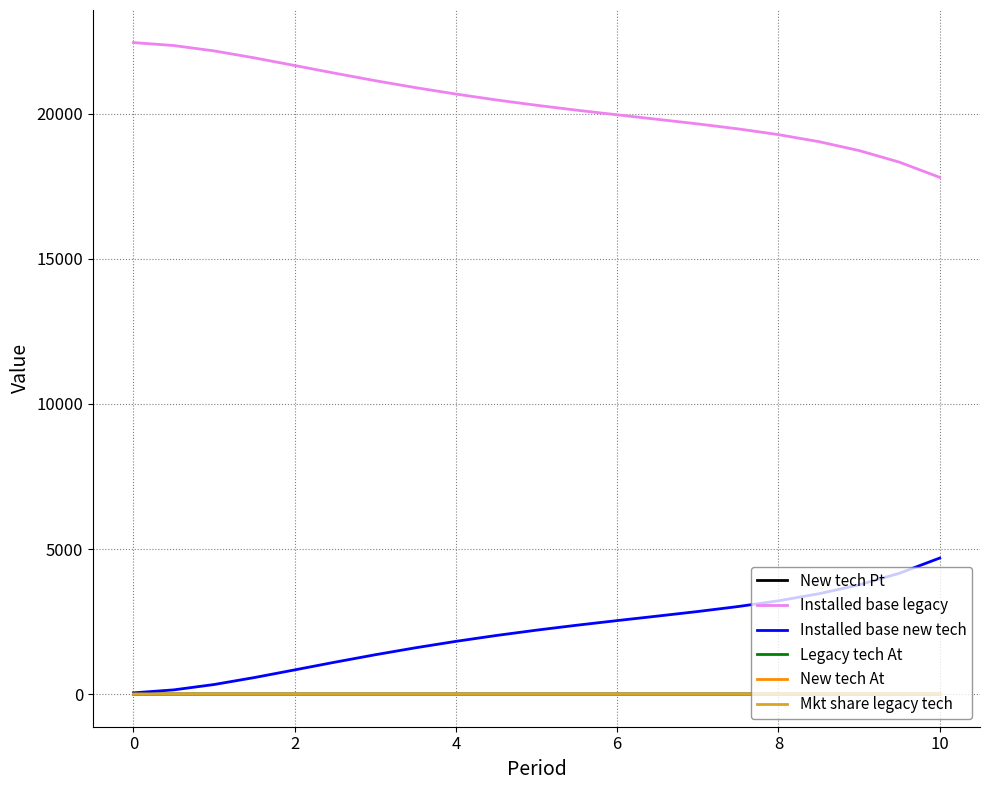

What is the maximum value shown in the chart?

22455.0